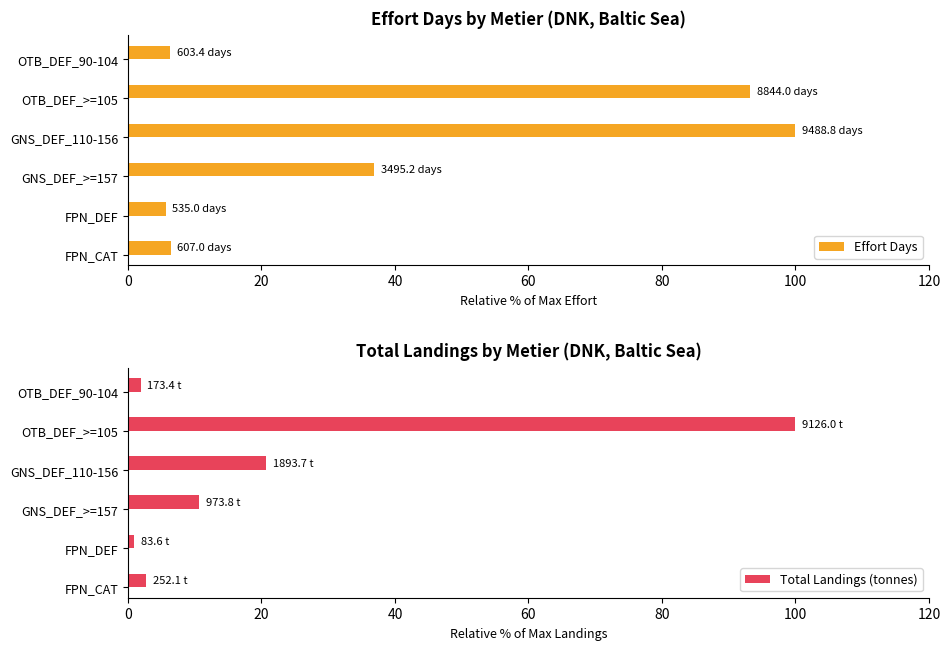

What is the sum of the Total Landings (tonnes) values at GNS_DEF_>=157 and GNS_DEF_110-156?

31.4